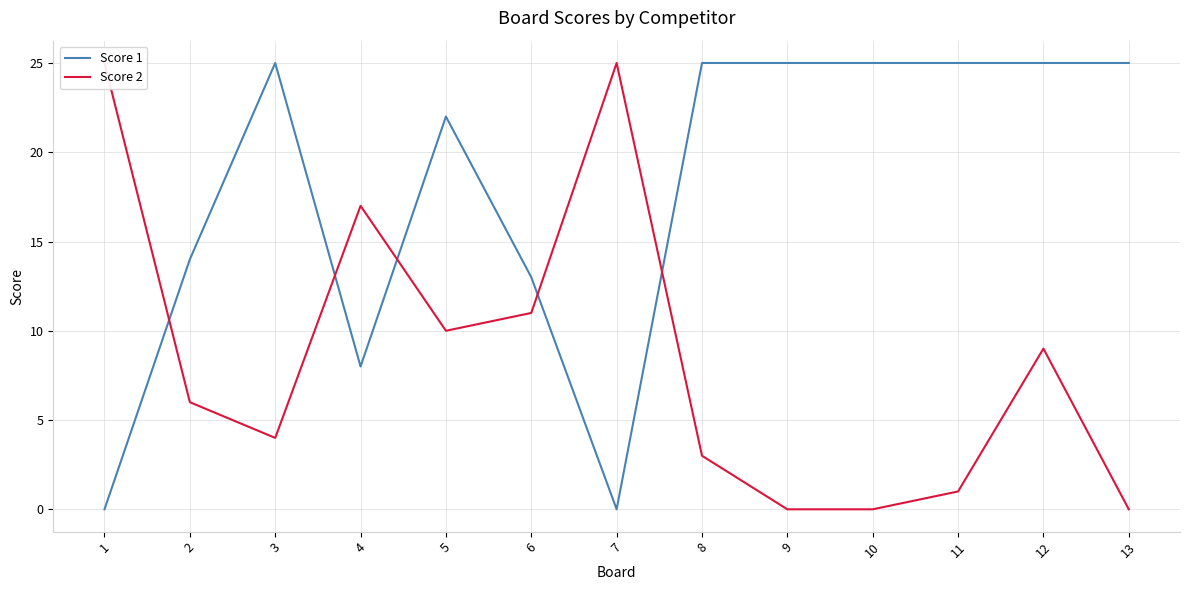

Is the value of Score 2 at 4 greater than the value of Score 1 at 12?

No